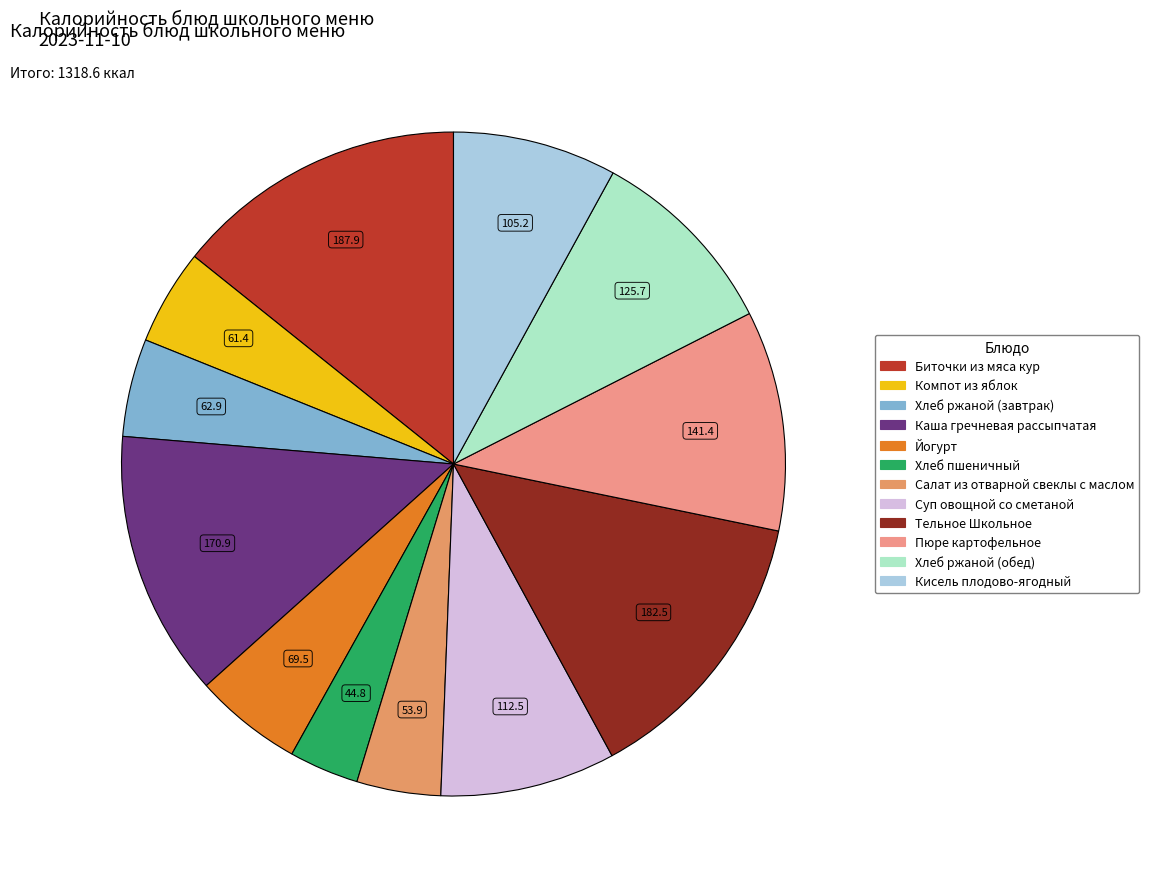

Is there a majority slice in this chart?

No